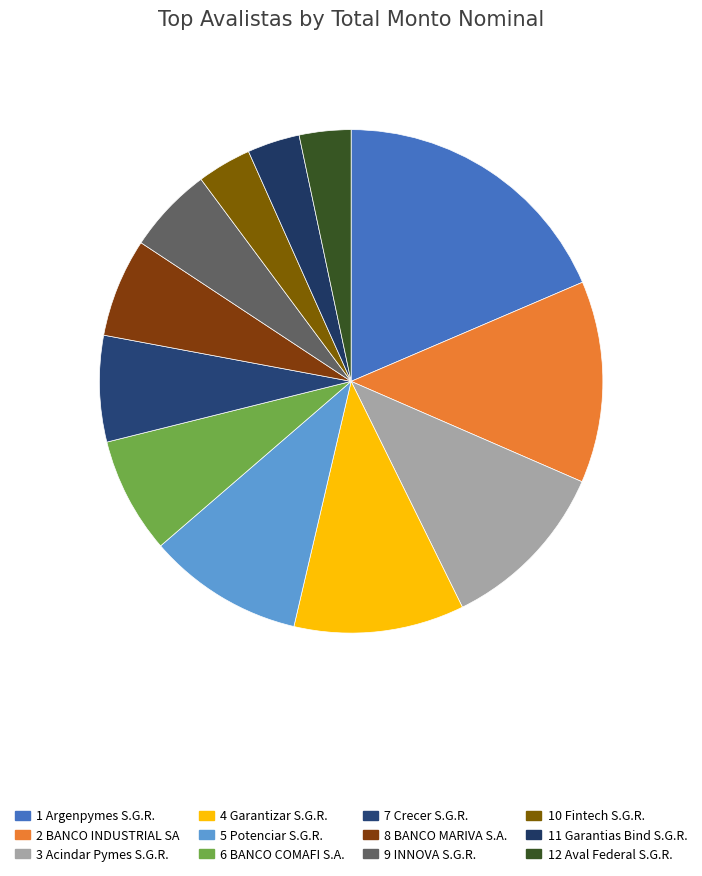

How many slices are in this pie chart?

12